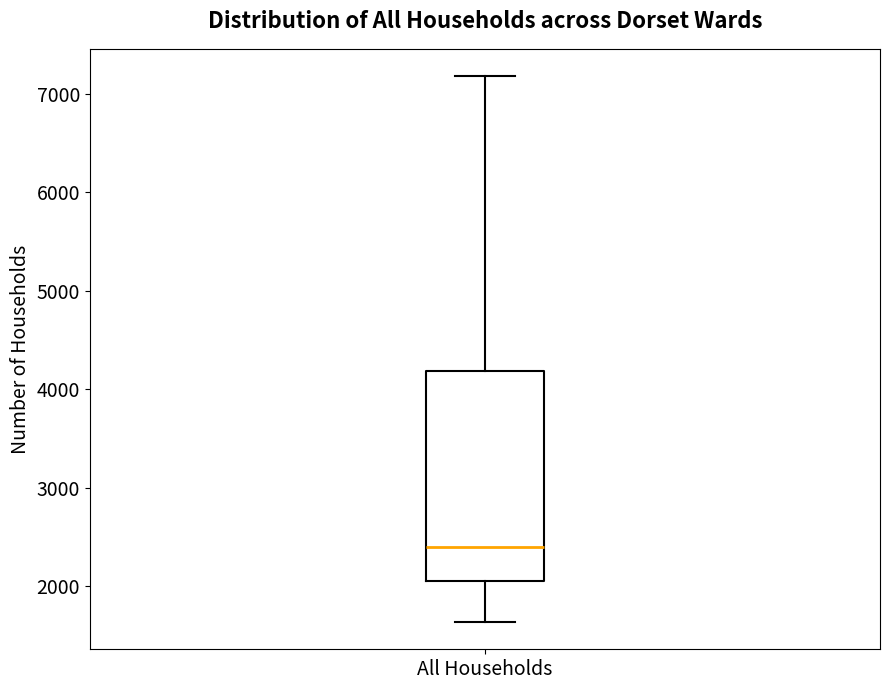

Where is the upper edge of the box for All Households on the y-axis? The values are not printed on the chart, so give them approximately, as read against the axis.

4200